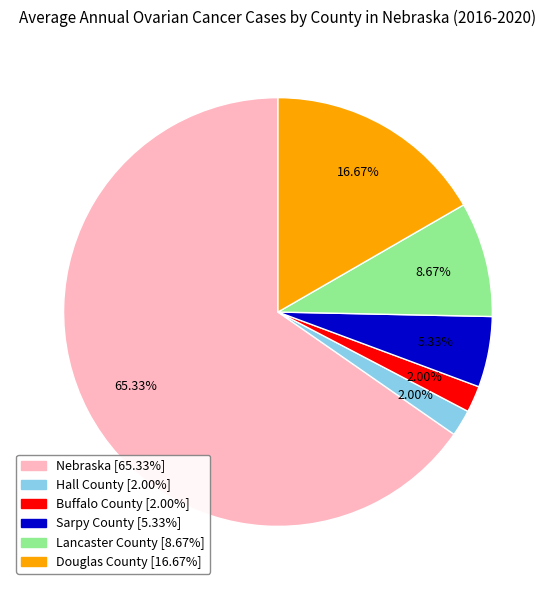

What is the largest slice in the pie chart?

Nebraska